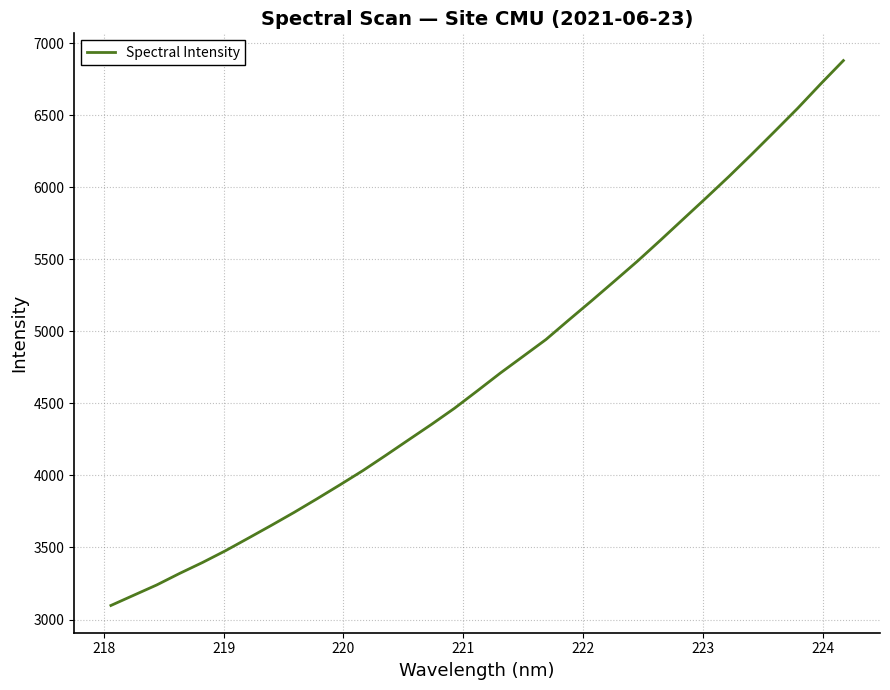

What is the difference between the maximum and minimum values?

3780.8